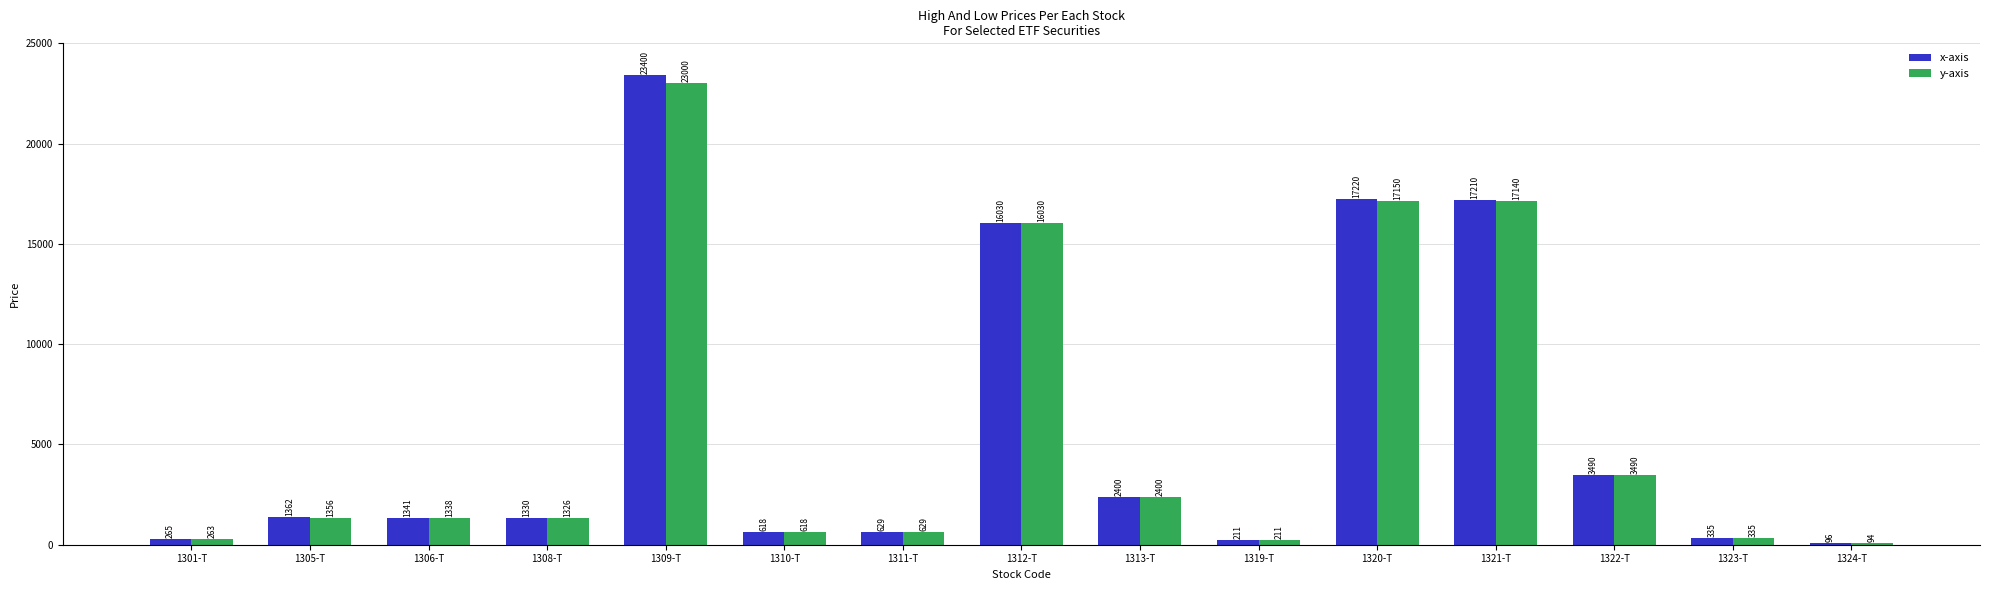

Which series has the largest total across all categories?

x-axis